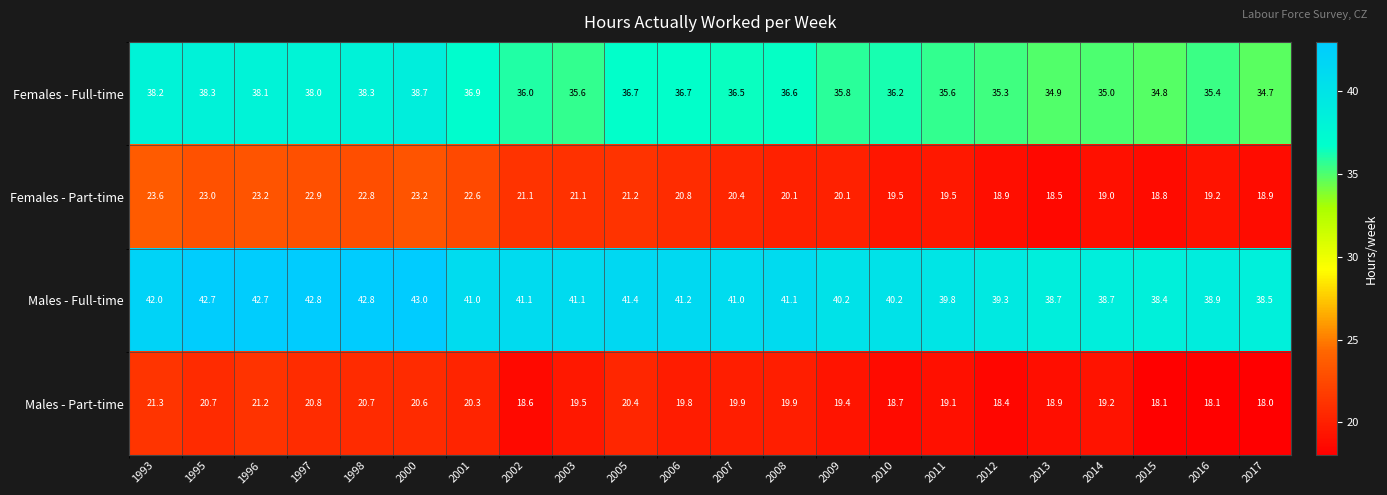

The value of Females - Full-time at 2005 is 15.2. True or false?

False